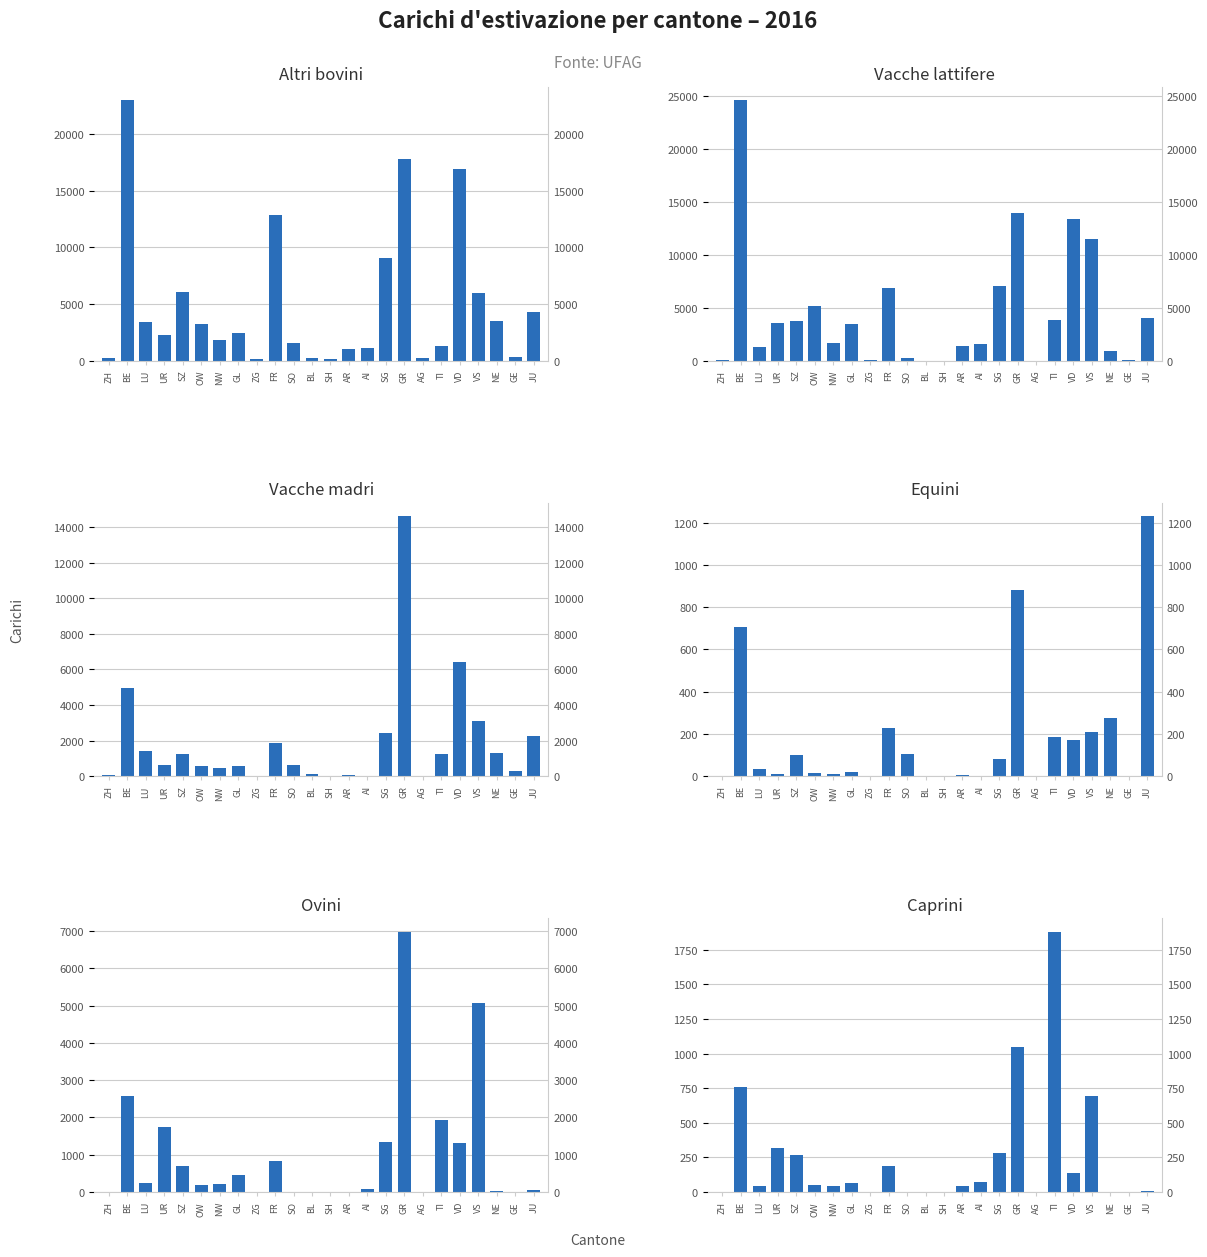

The value of Vacche lattifere at UR is 6377. True or false?

False